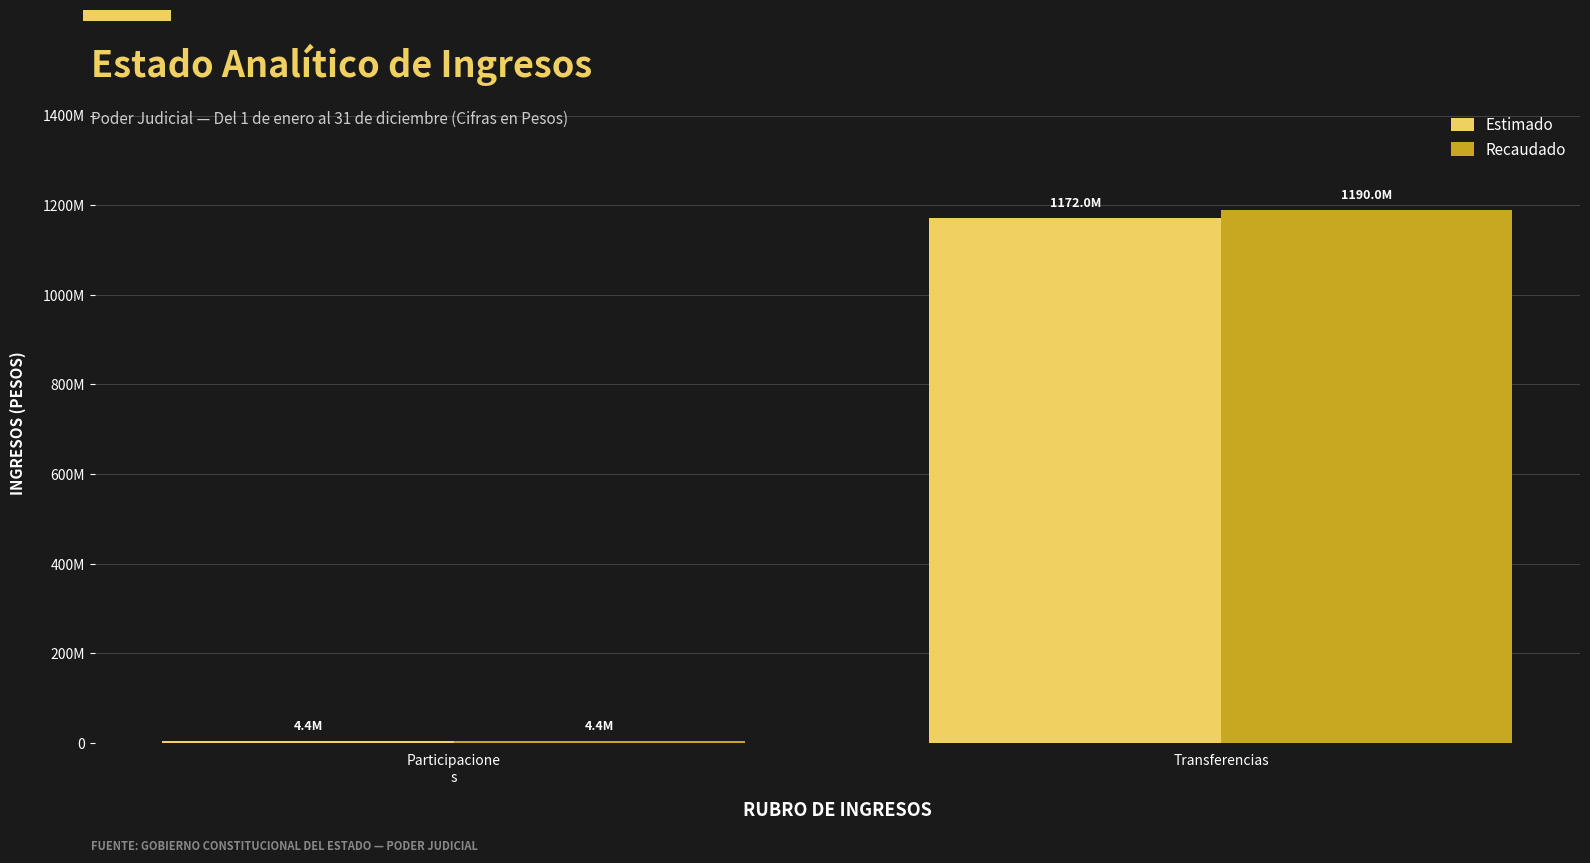

At which label does Estimado reach its peak?

Transferencias